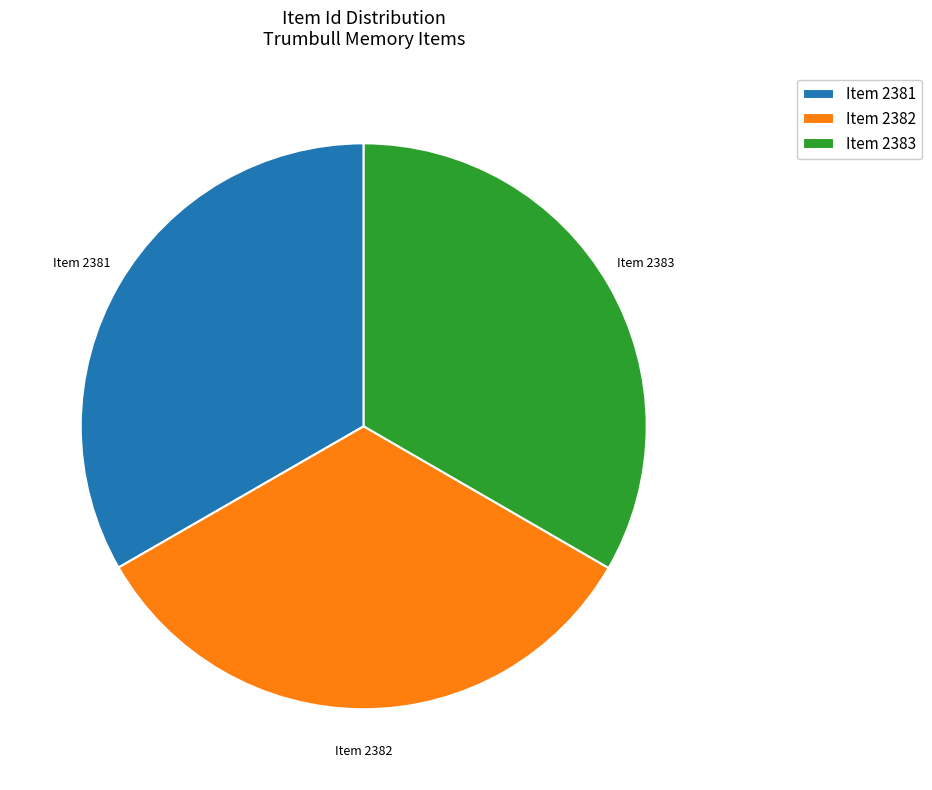

Is there any slice that represents more than half of the pie?

No